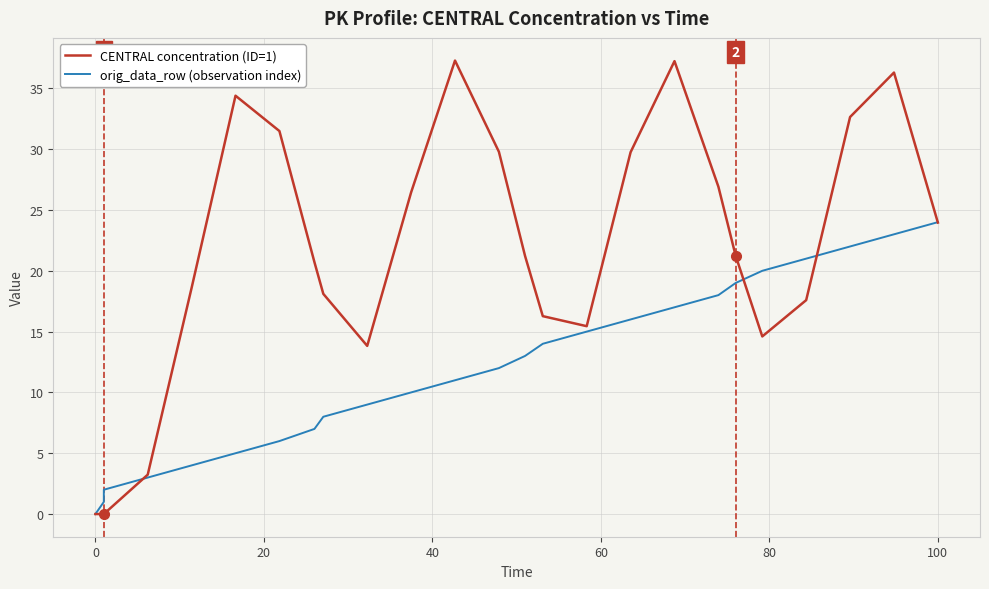

Is the value of orig_data_row (observation index) at 10 greater than the value of CENTRAL concentration (ID=1) at 13?

No